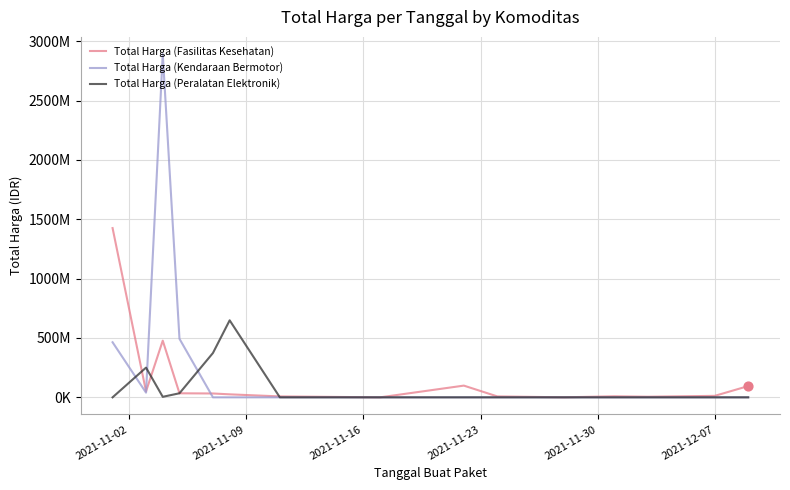

Which series has the largest total across all categories?

Total Harga (Kendaraan Bermotor)